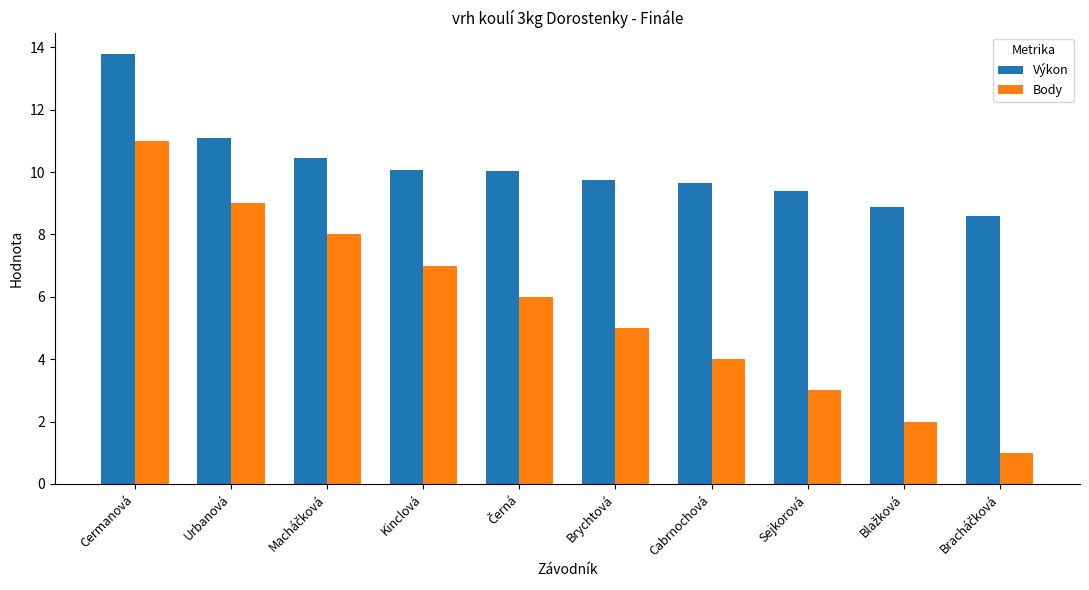

True or false: Výkon has a value of 13.1 at Sejkorová.

False